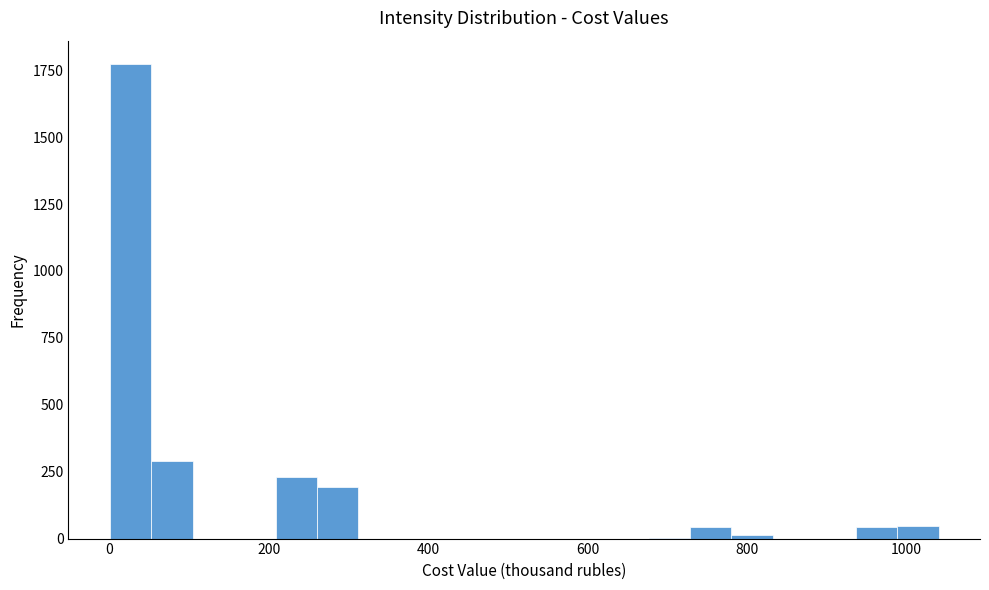

Read against the x-axis, roughly where is the centre of the tallest bar?

20